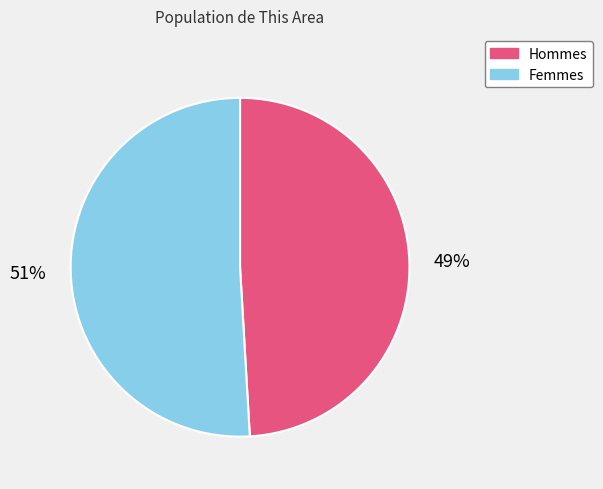

To the nearest percent, what is the difference between the largest and smallest slice percentages?

2%